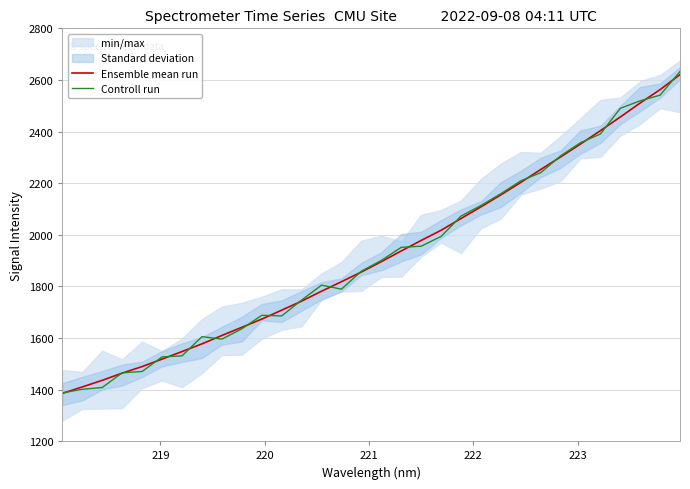

What is the minimum value for Ensemble mean run?

1385.3